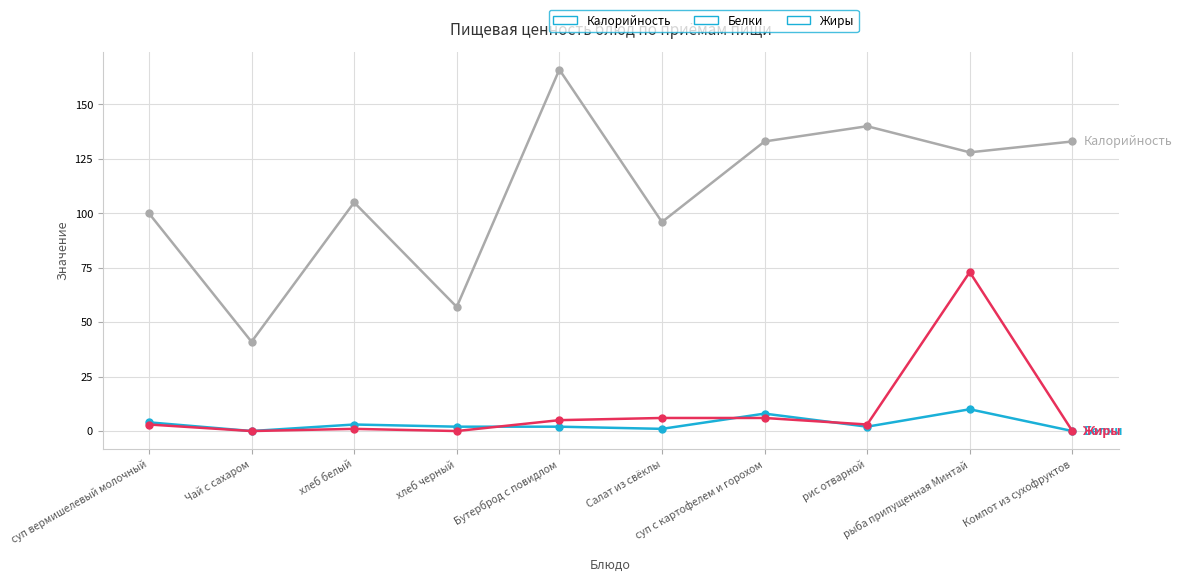

How many categories are shown in the chart?

10